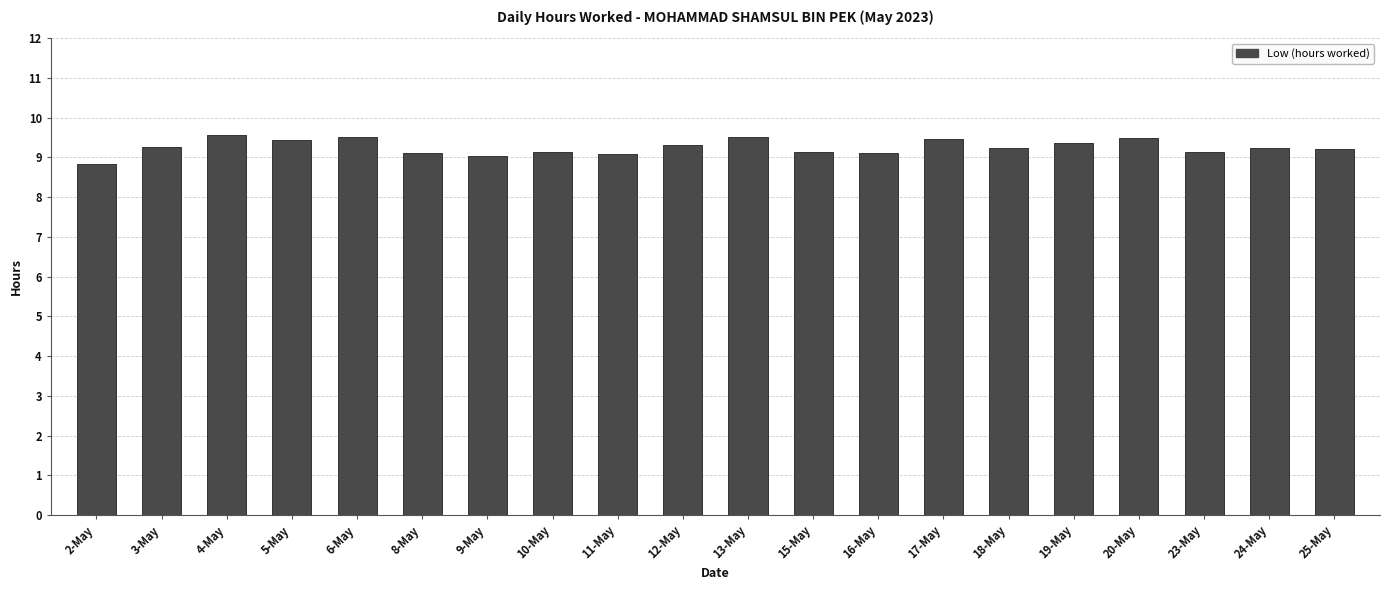

What is the value of the 9th bar from the left?

9.1